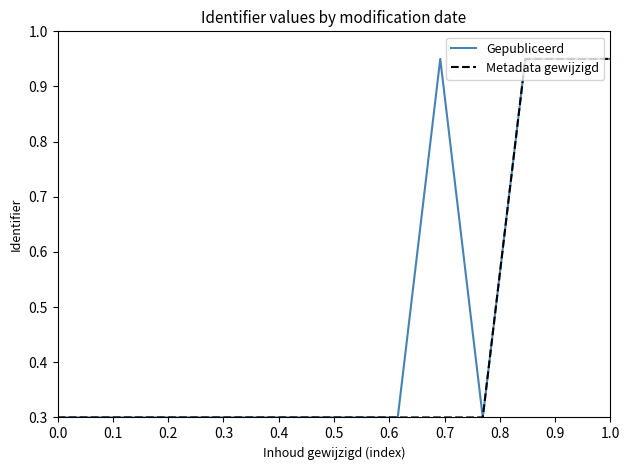

Rank the series by their average value, from highest to lowest.

Gepubliceerd, Metadata gewijzigd